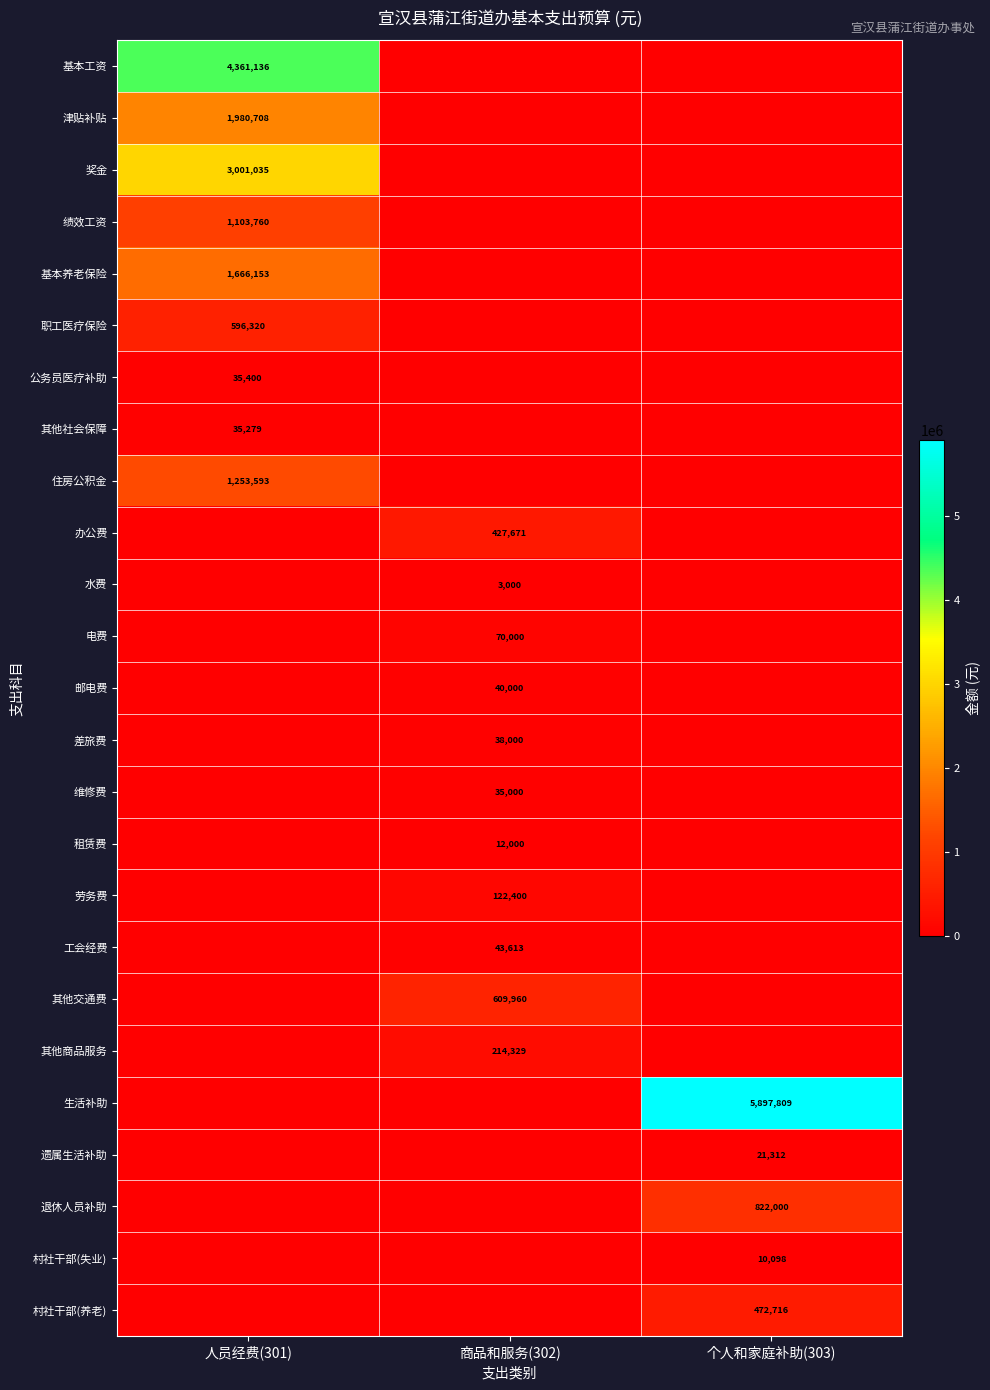

Count the number of data series in this chart.

25